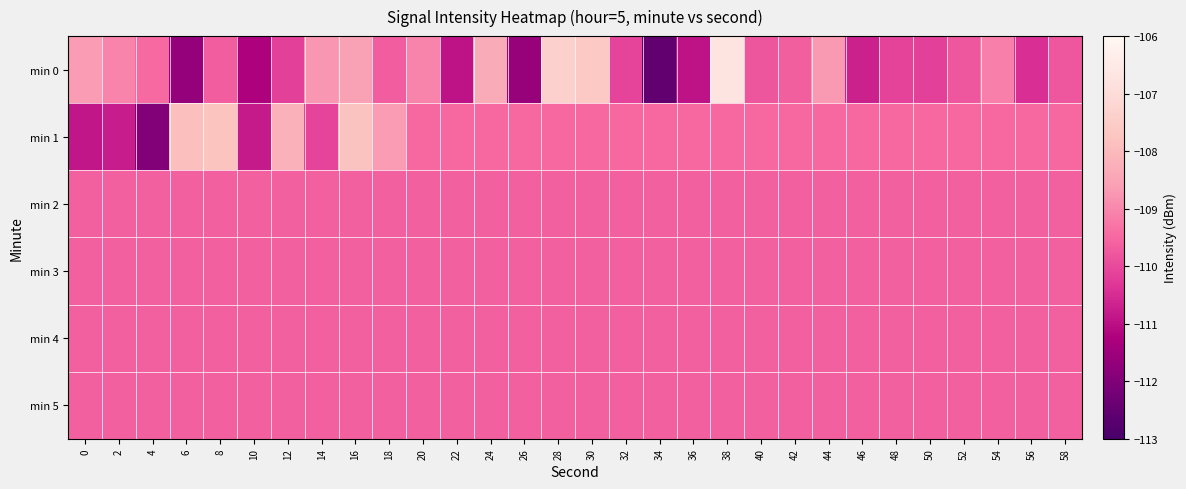

Rank the series by their maximum value, from lowest to highest.

min 2, min 3, min 4, min 5, min 1, min 0